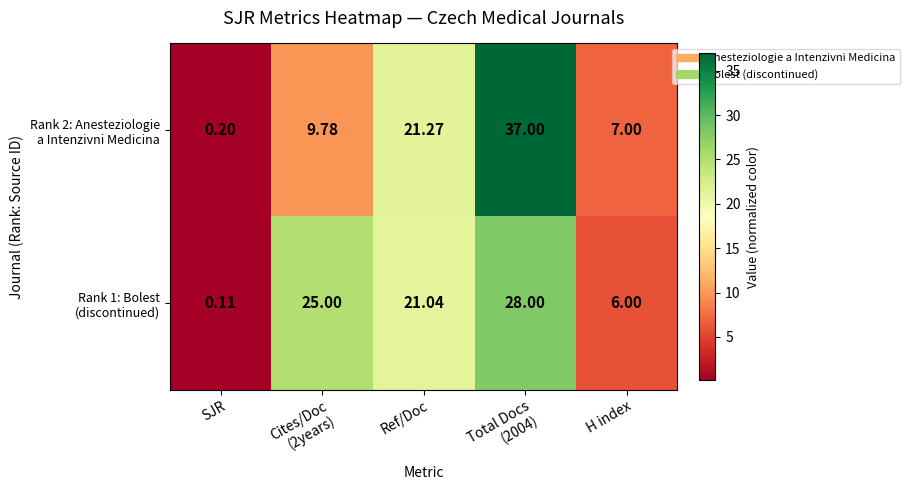

How many series are shown in this chart?

2